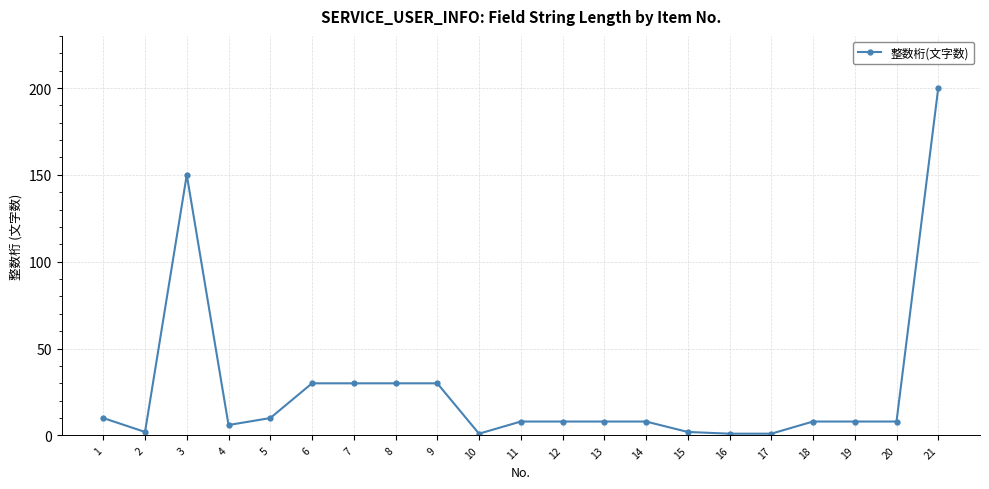

How many lines are shown in the chart?

1